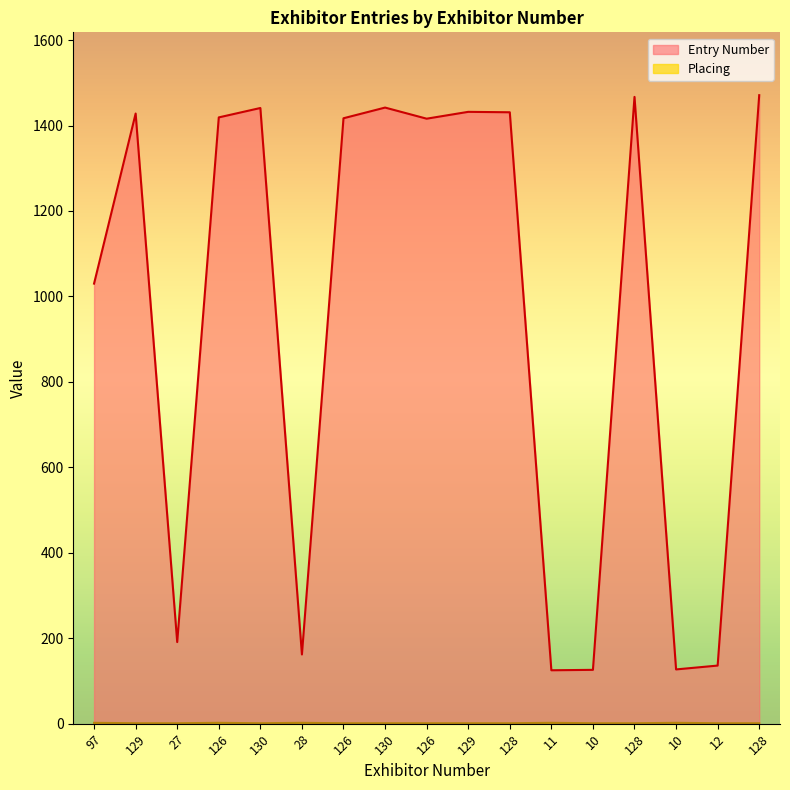

Rank the categories by Entry Number value from lowest to highest.

11, 10, 10, 12, 28, 27, 97, 126, 126, 126, 129, 128, 129, 130, 130, 128, 128